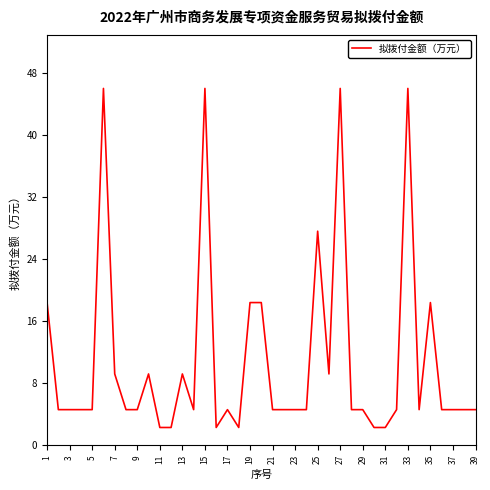

What is the greatest value displayed?

46.0